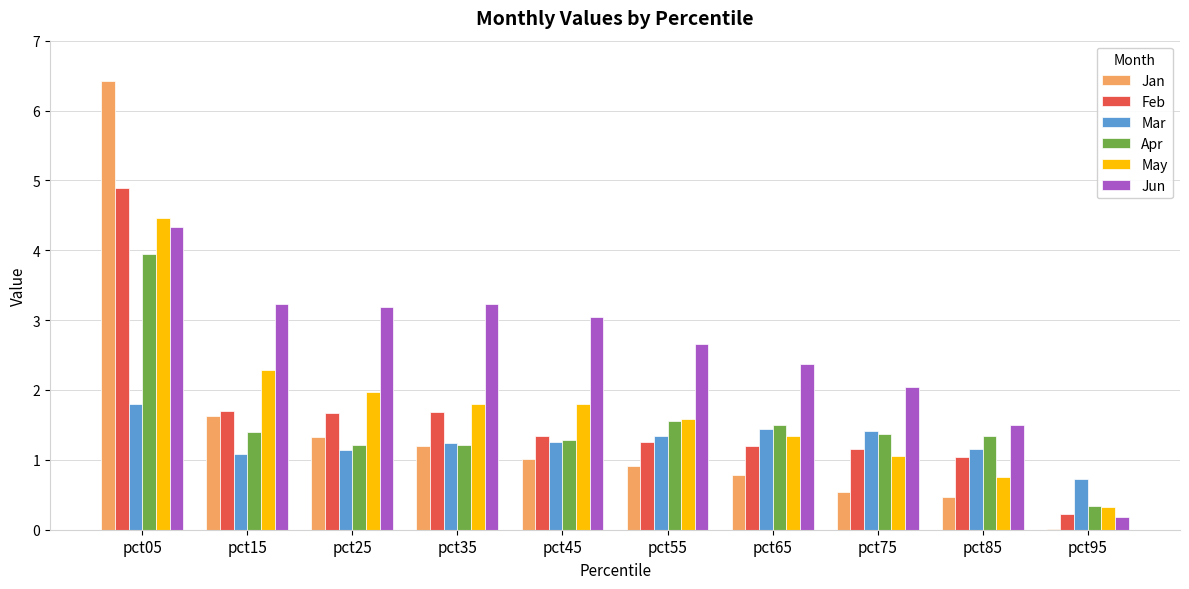

Which series has the widest spread of values?

Jan